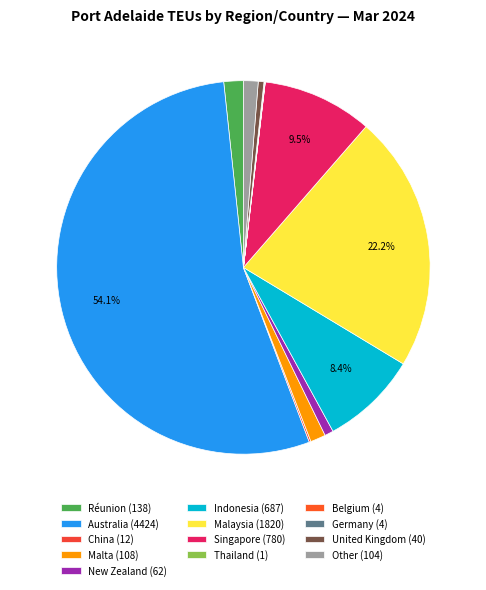

Approximately how many times larger is the value at Belgium compared to China?

0.3